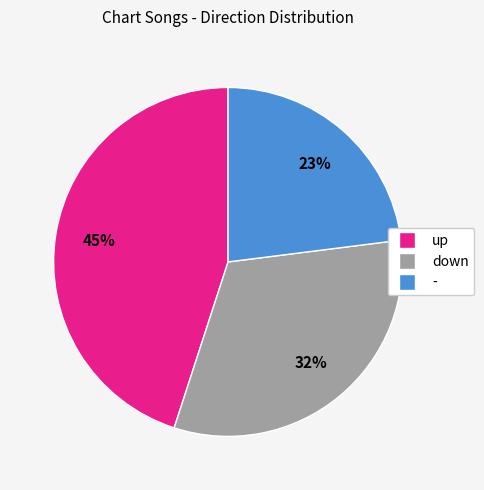

True or false: up accounts for 36% of the total.

False